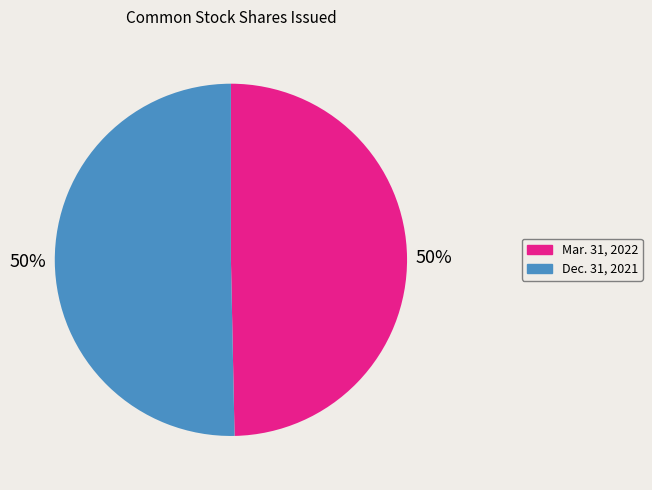

Count the number of slices in the pie.

2